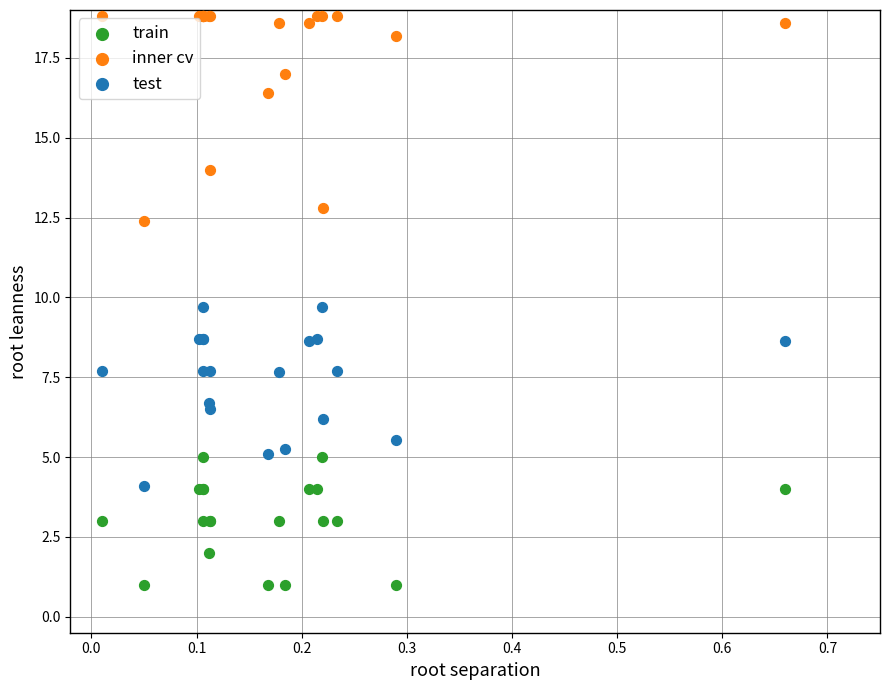

What are all the series names shown in the legend?

train, inner cv, test